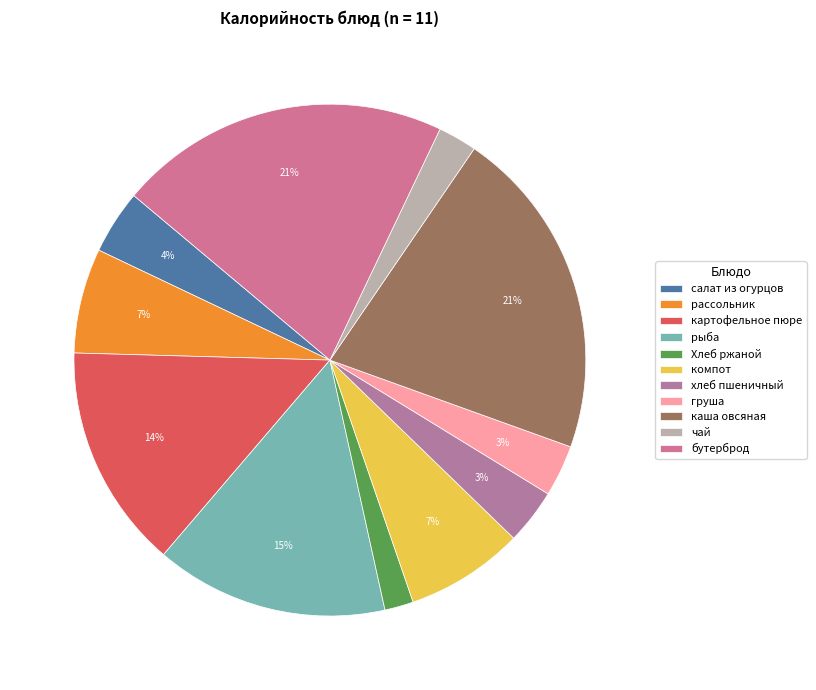

To the nearest percent, what is the difference between the largest and smallest slice percentages?

19%